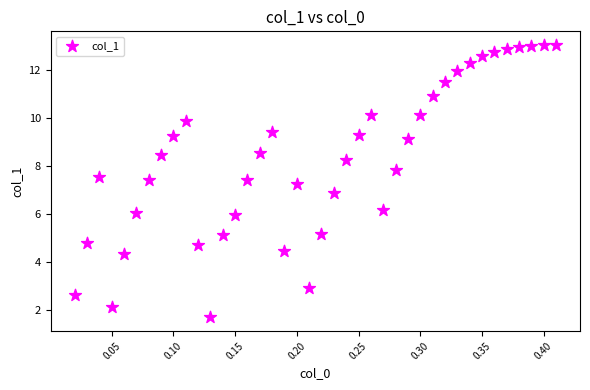

What is the range of Y values (max minus min)?

11.3